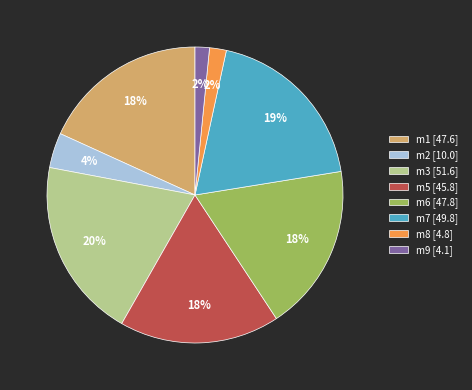

What is the ratio of the value at m5 [45.8] to the value at m1 [47.6]?

1.0